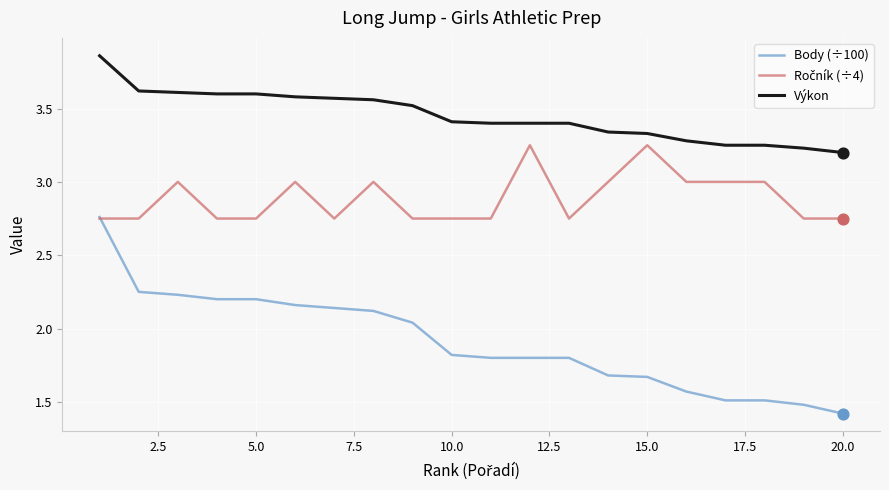

At how many categories does at least one series exceed 2?

20